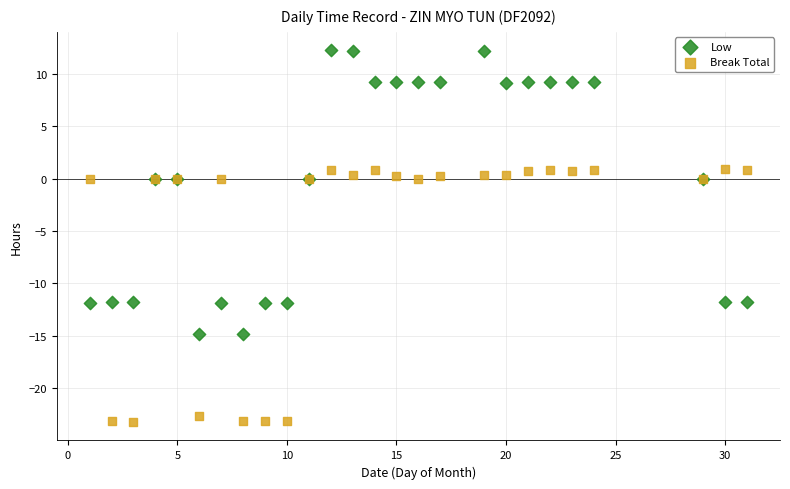

Which series has the widest spread of Y values?

Low